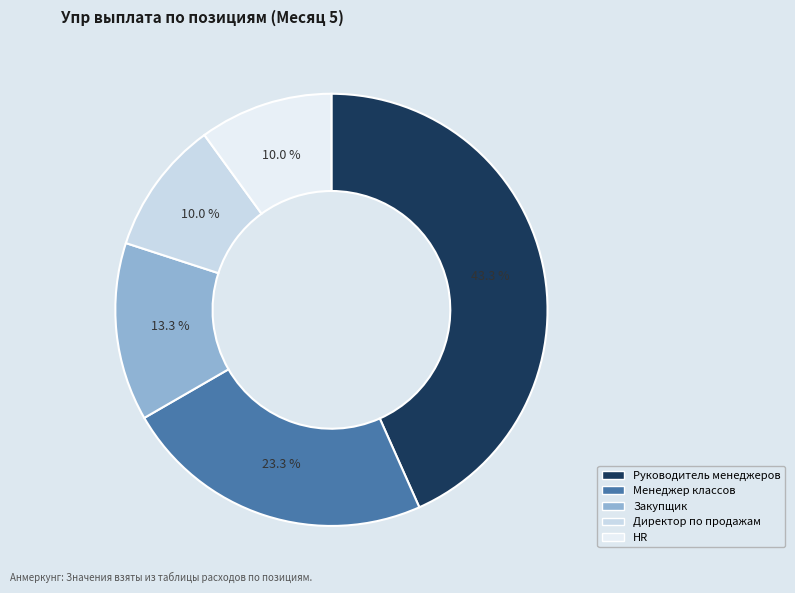

Which category has the biggest portion of the pie?

Руководитель менеджеров